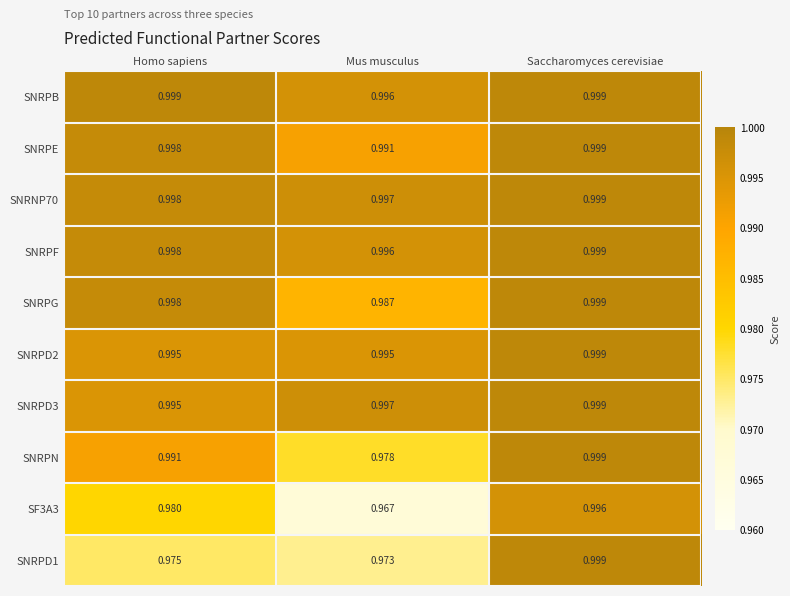

At which label does SNRPN reach its peak?

Saccharomyces cerevisiae